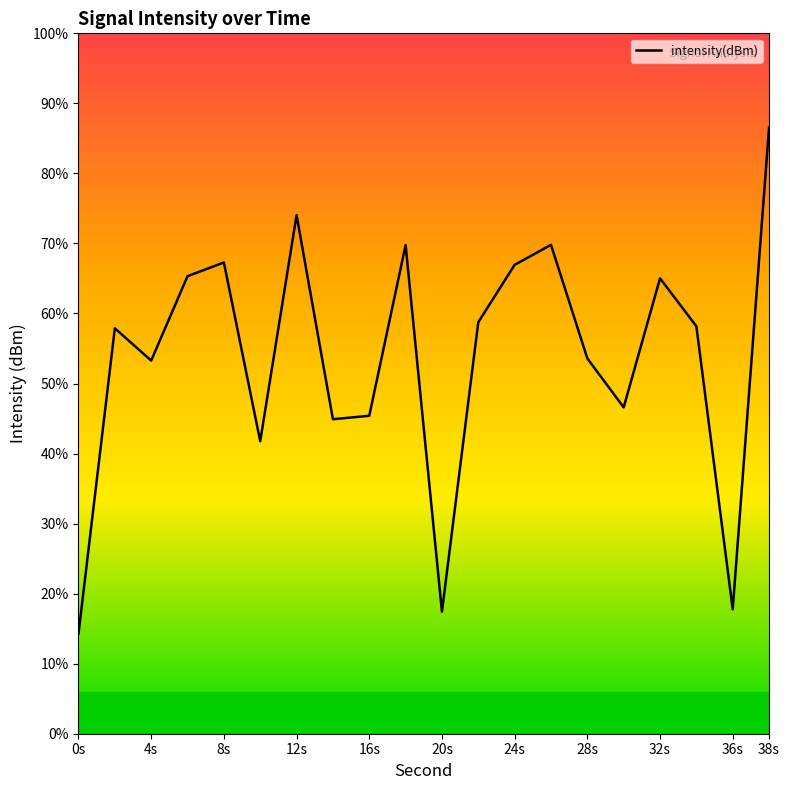

At which category does the chart reach its minimum across all series?

0s